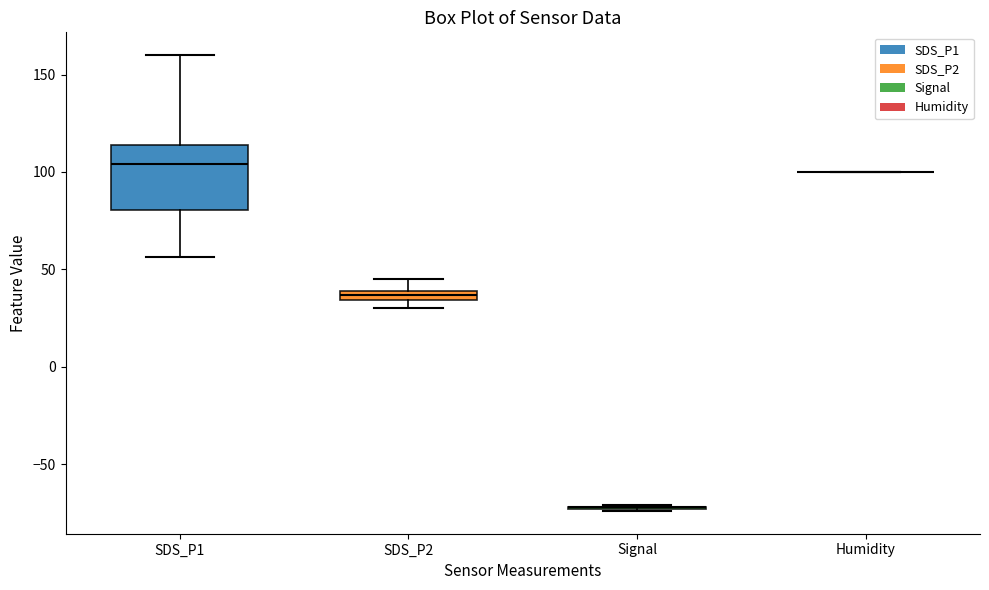

Comparing the boxes themselves (not the whiskers), which one is the tallest?

SDS_P1